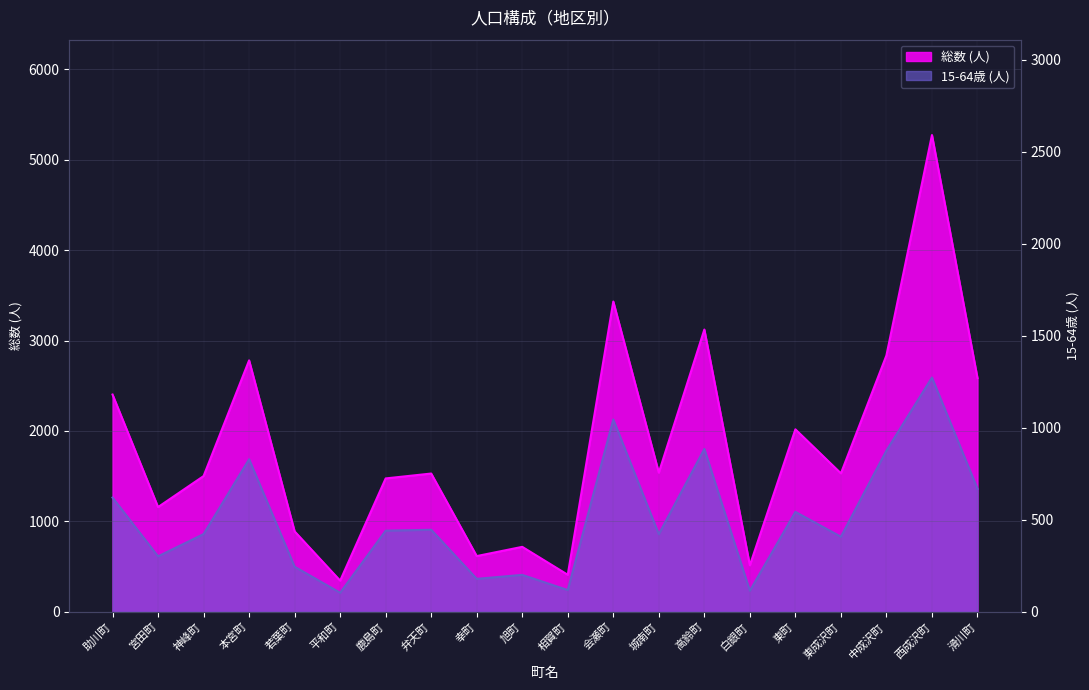

True or false: 15-64歳 (人) has a value of 300 at 東成沢町.

False